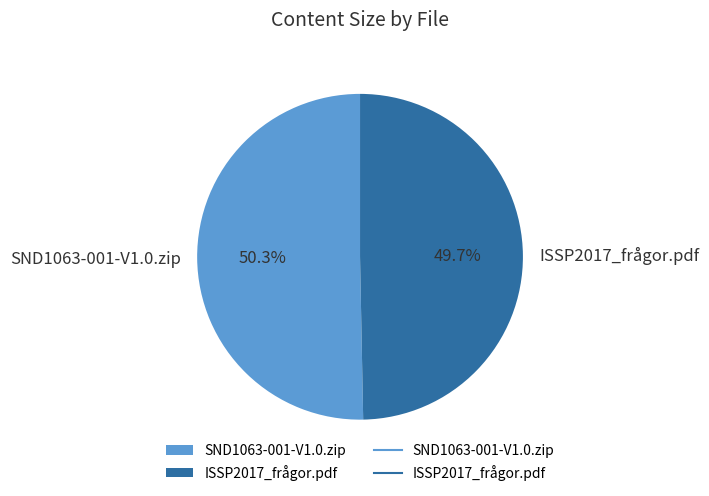

Between SND1063-001-V1.0.zip and ISSP2017_frågor.pdf, which is larger?

SND1063-001-V1.0.zip